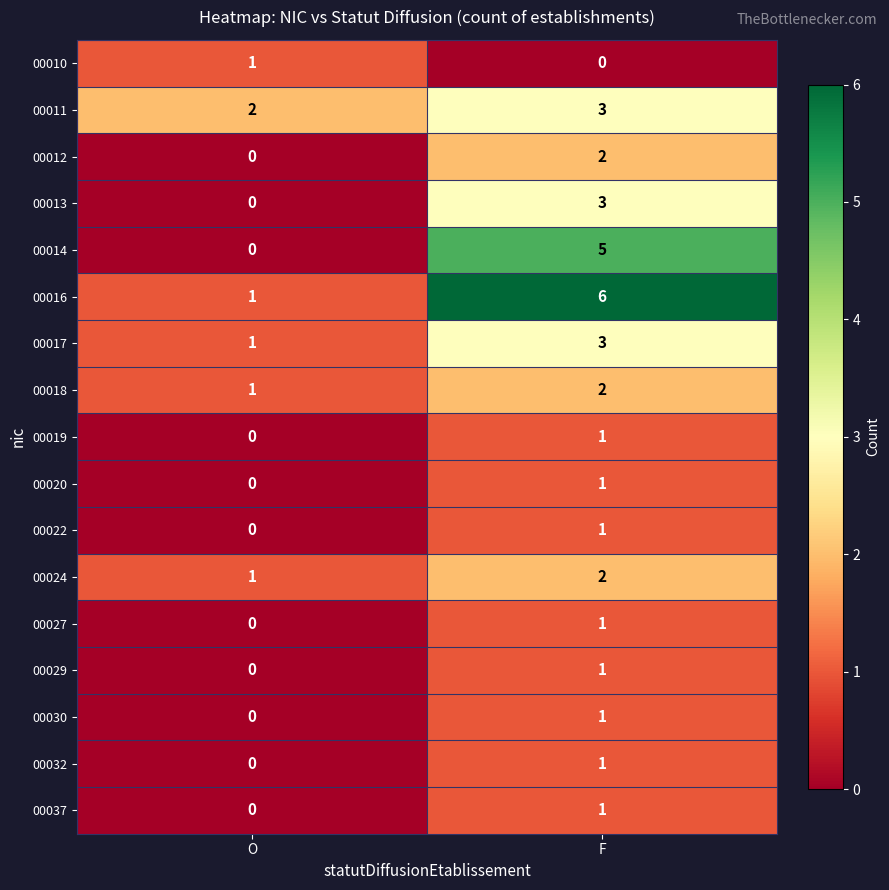

What is the sum of all 00017 values?

4